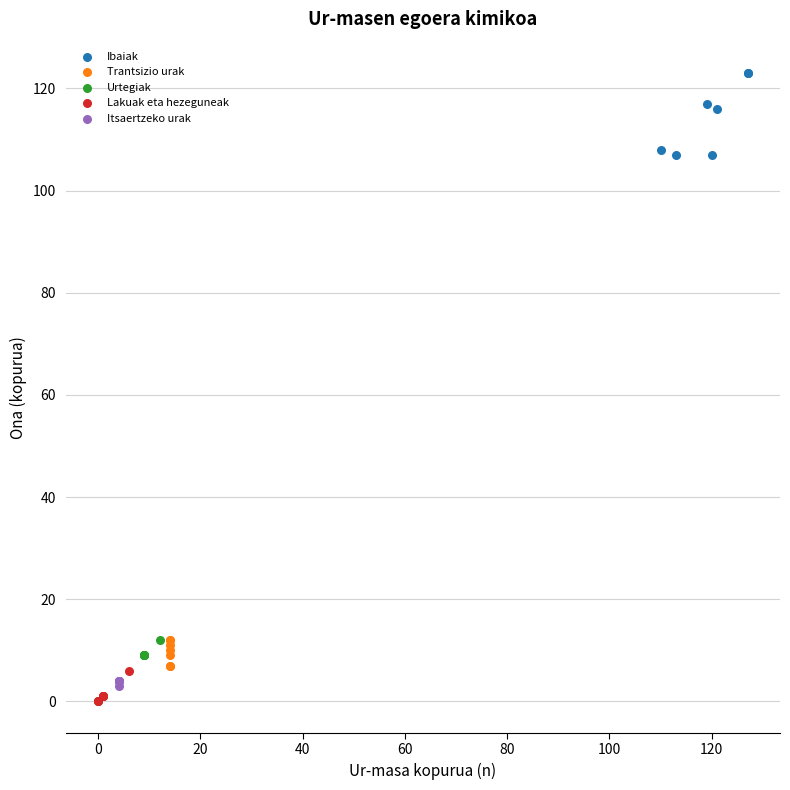

Which series has the largest Y range (max minus min)?

Ibaiak